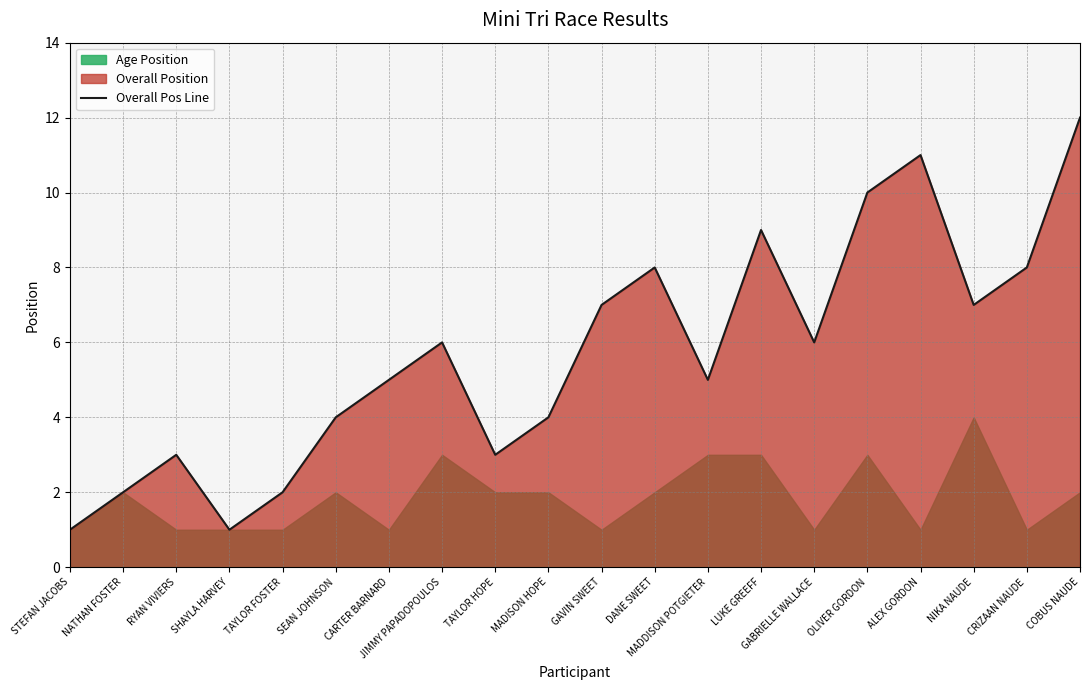

Which category has the lowest value across all series?

STEFAN JACOBS